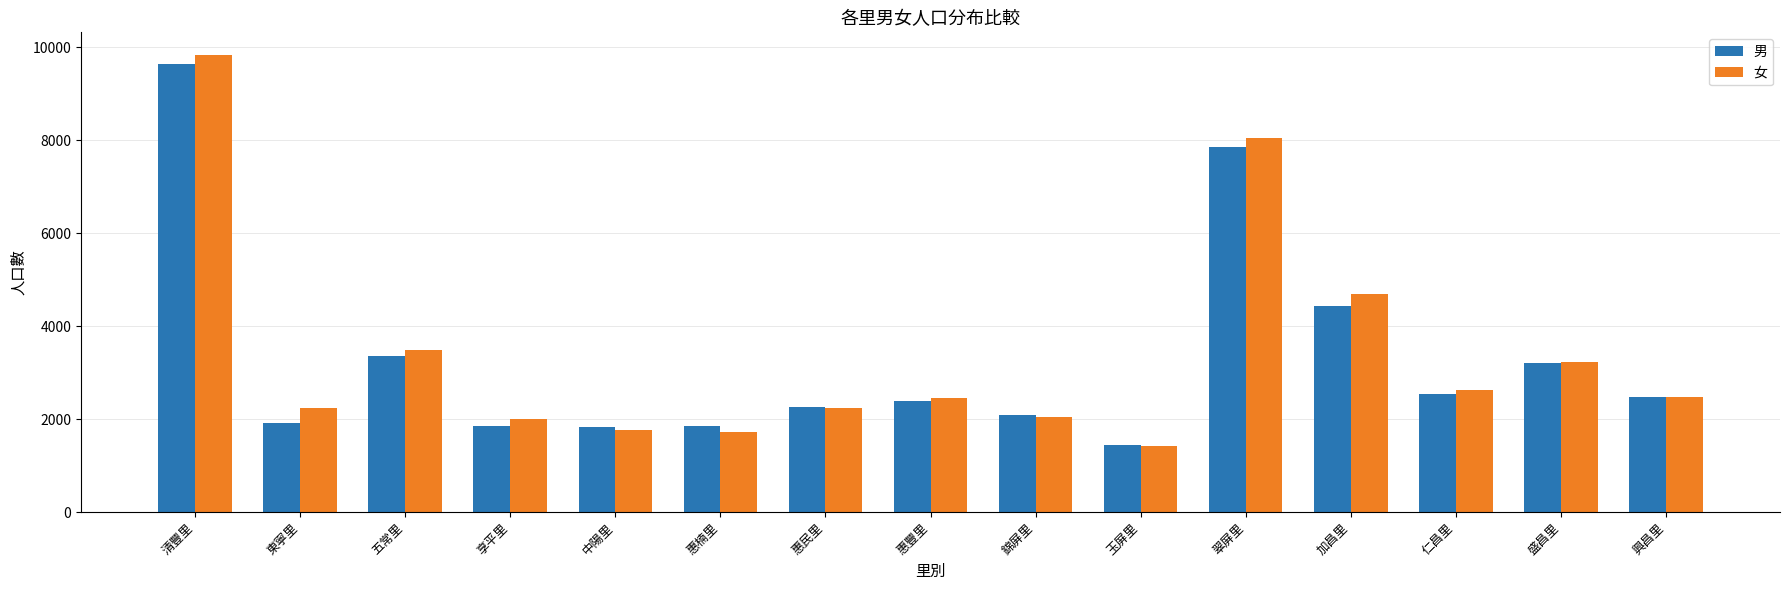

What is the value of the 男 bar at the 6th from the left?

1860